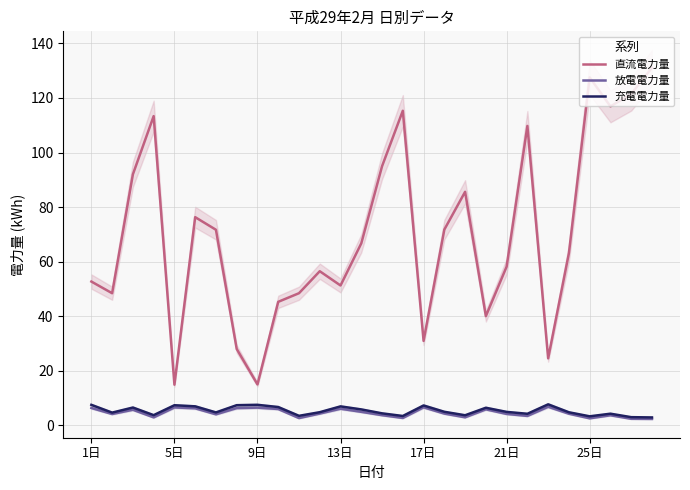

What is the maximum value for 直流電力量?

131.1